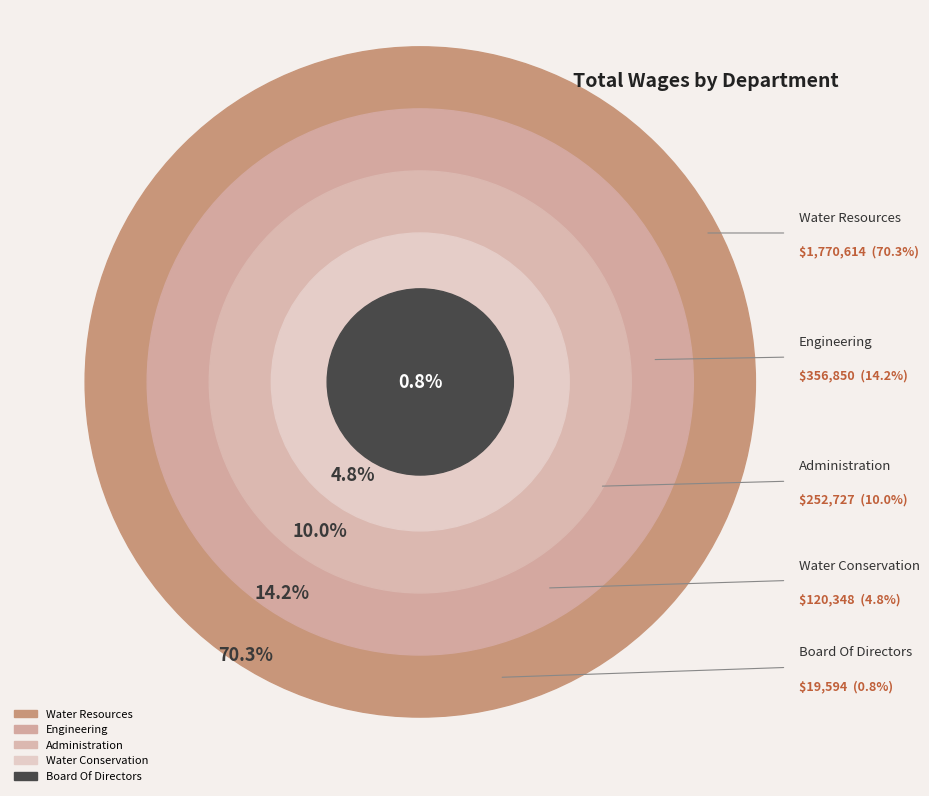

Count the number of slices in the pie.

5